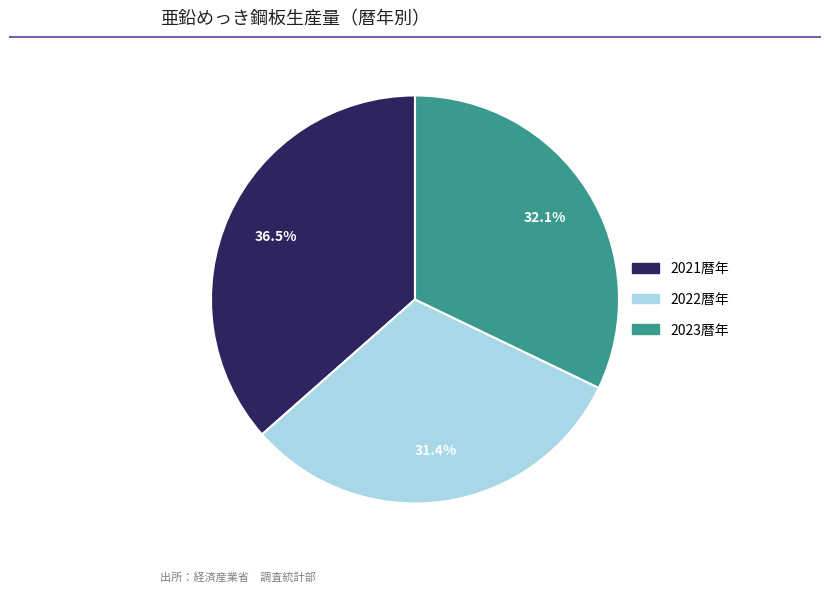

Does 2023暦年 represent more than half of the total?

No